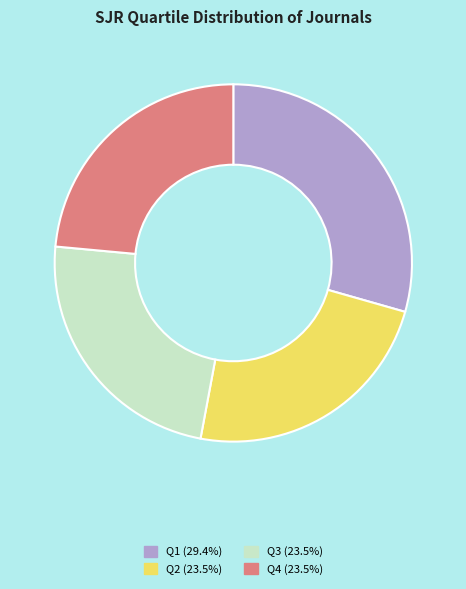

The Q2 slice represents 24% of the pie. True or false?

True